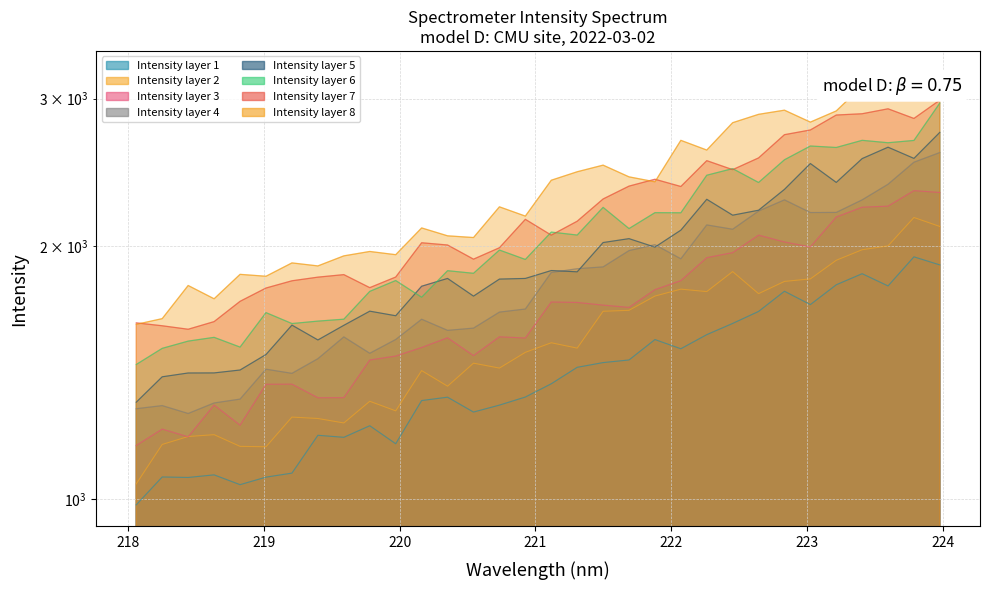

What is the value of the 6th point from the left?

1061.8